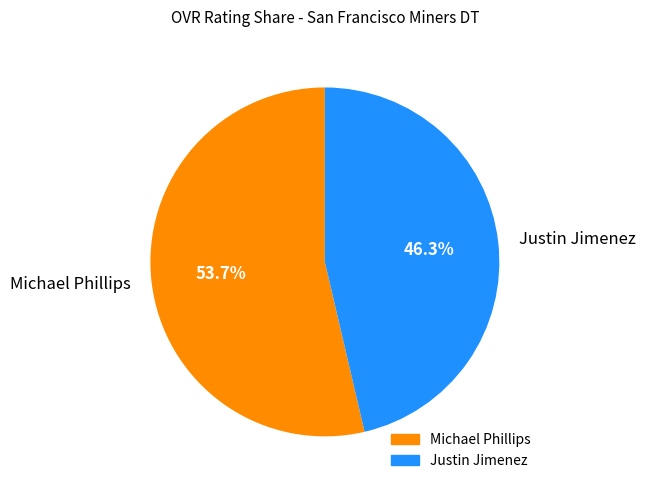

How many segments does this pie chart have?

2